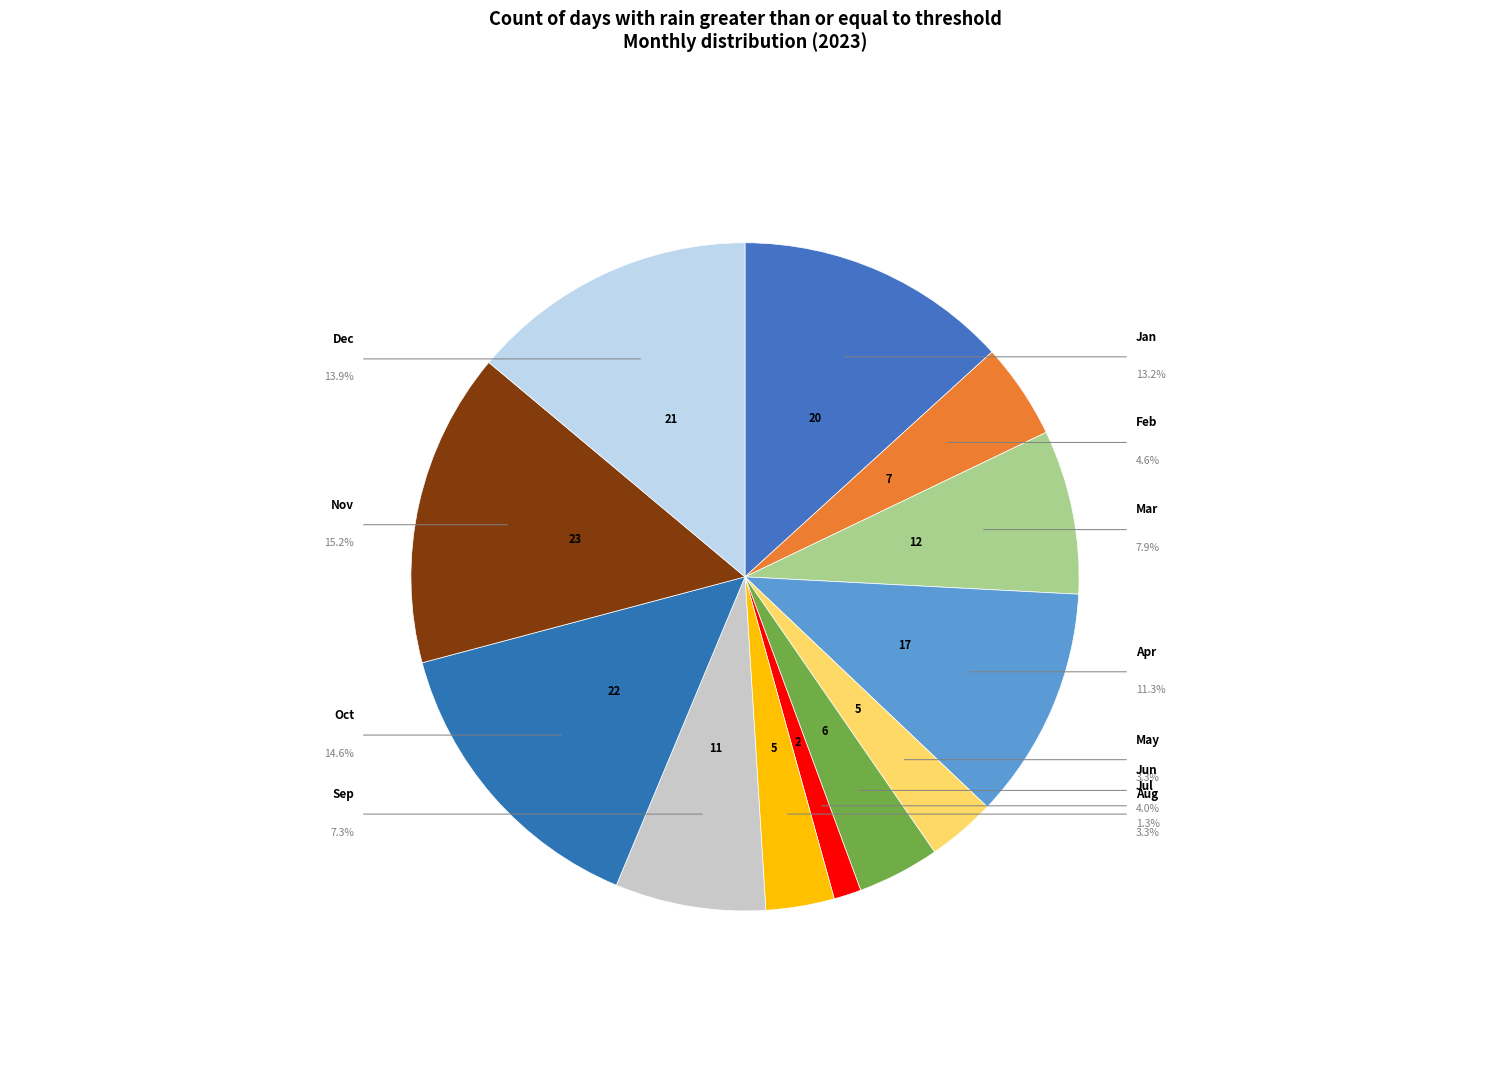

To the nearest percent, what is the difference between the largest and smallest slice percentages?

14%